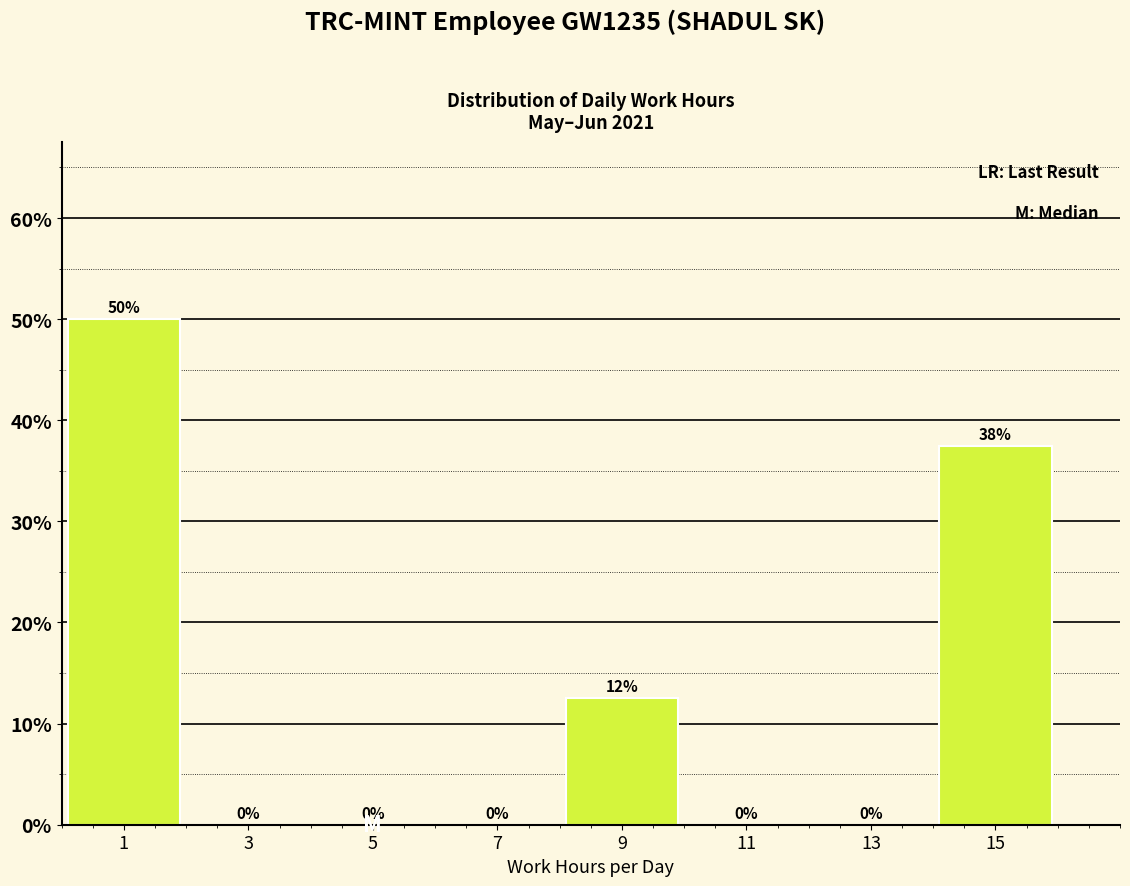

Which range on the x-axis has the tallest bar?

0 to 2